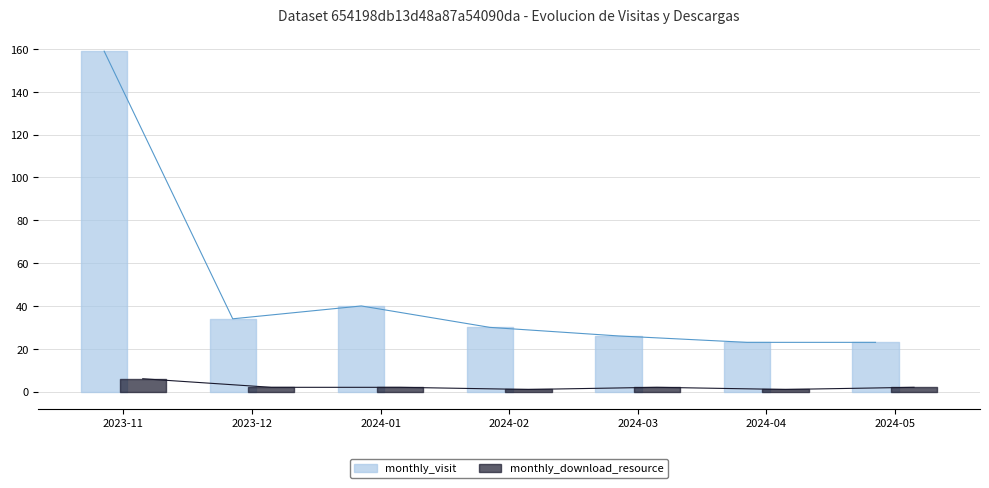

What is the label of the 2nd point from the left?

2023-12